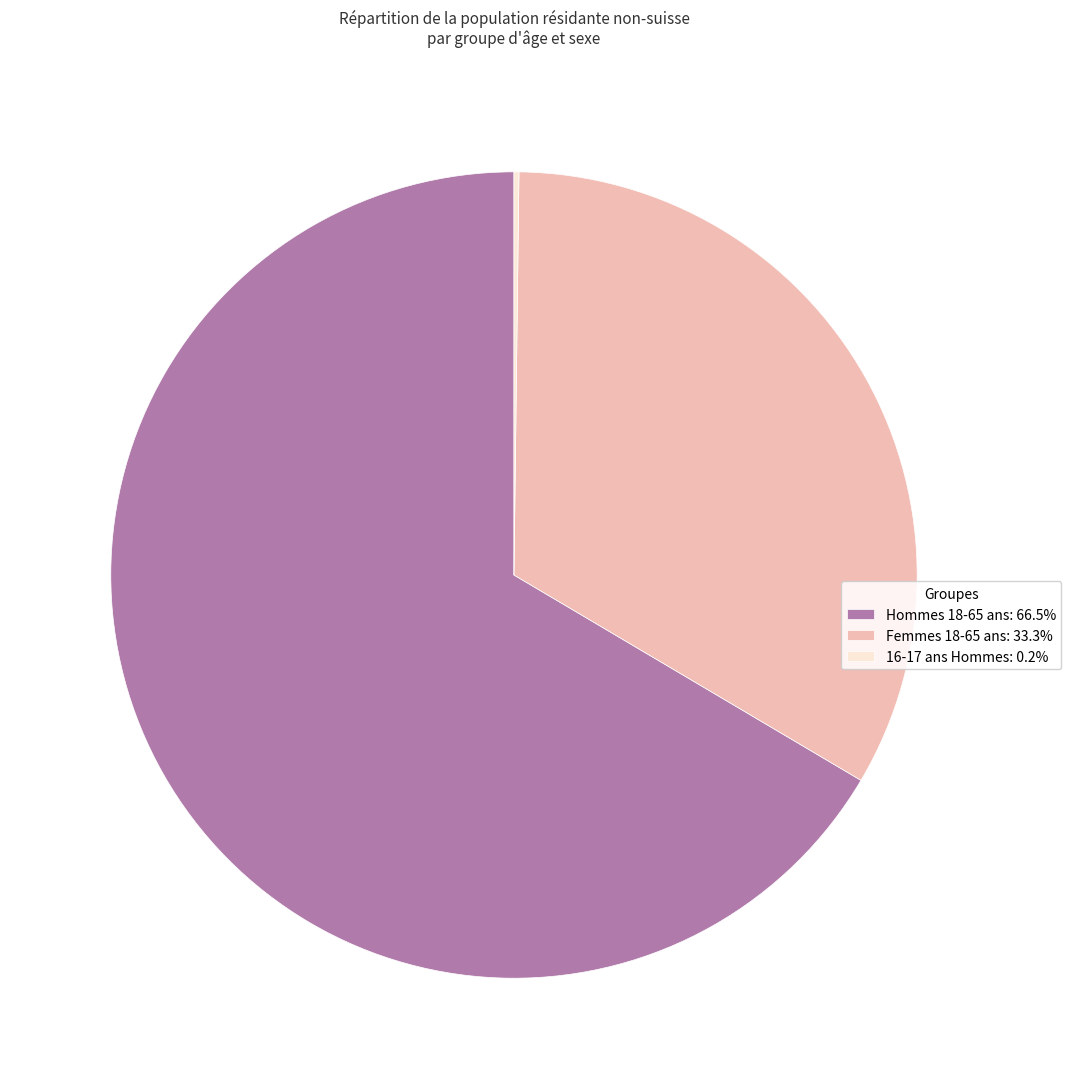

Is the sum of Hommes 18-65 ans: 66.5% and Femmes 18-65 ans: 33.3% greater than half?

Yes